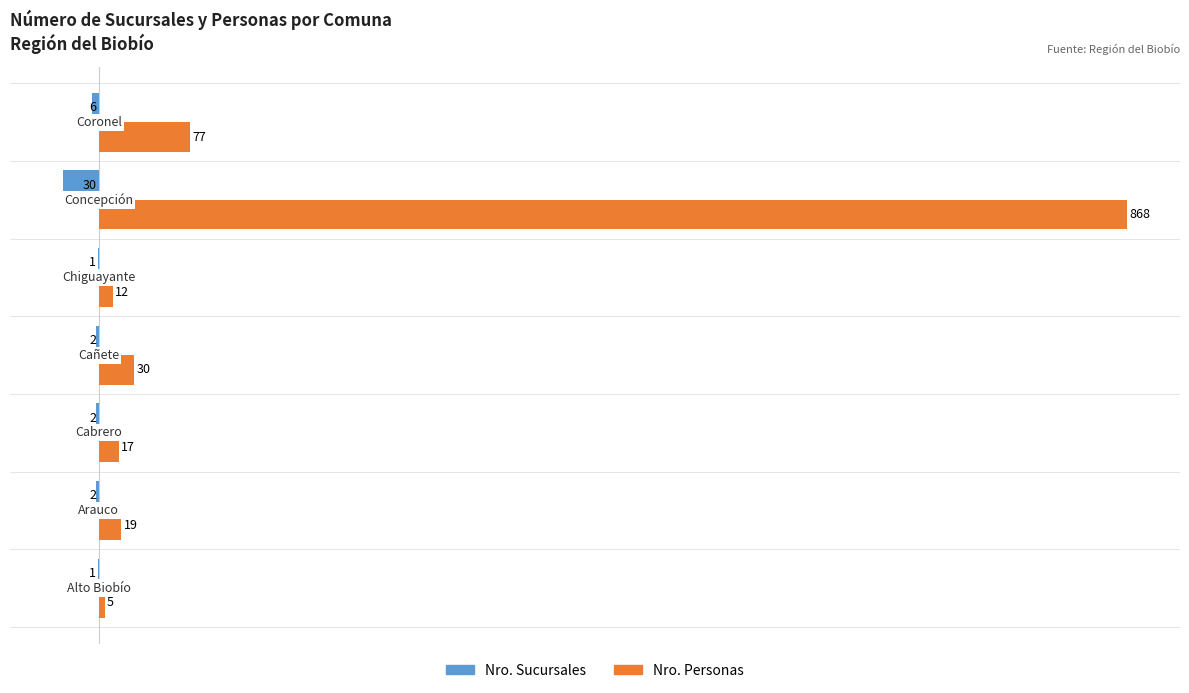

Which series has the largest total across all categories?

Nro. Personas